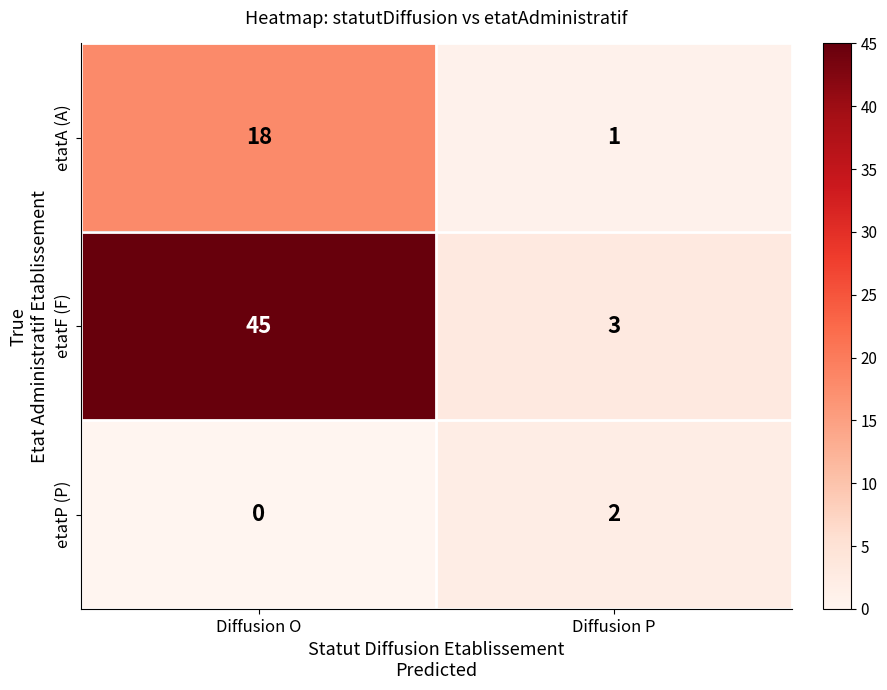

What is the maximum value shown in the chart?

45